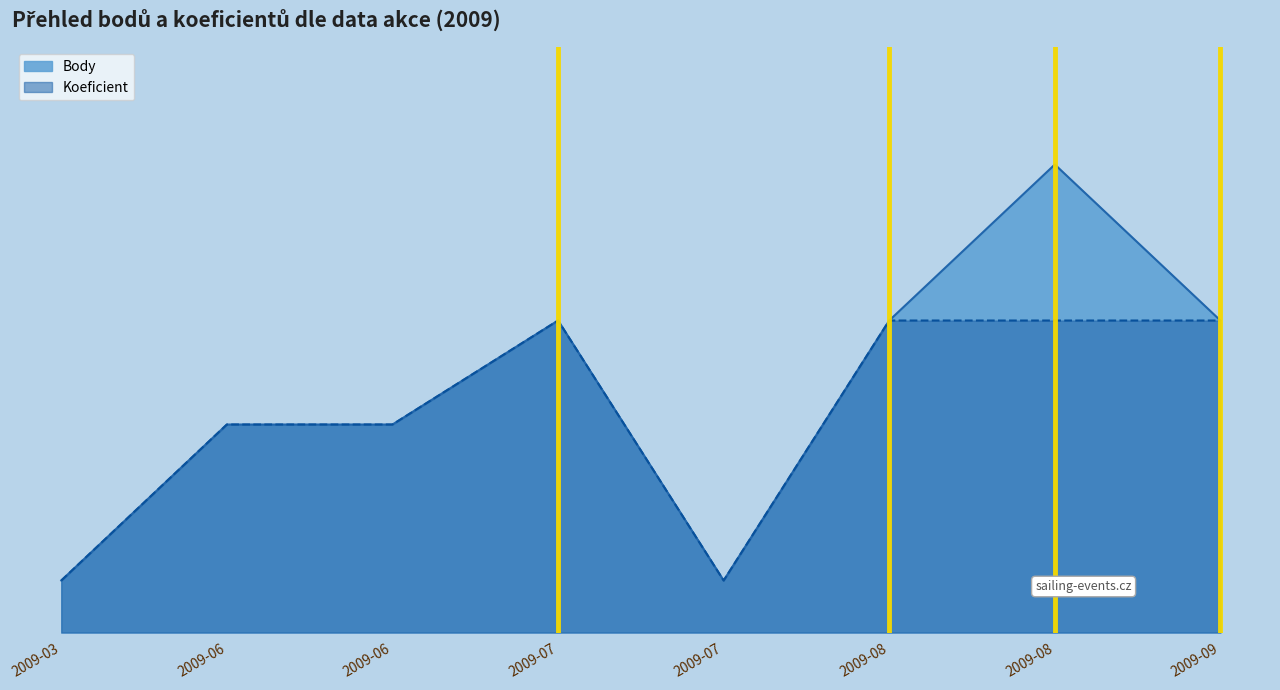

At which category is the sum across all series the highest?

2009-08